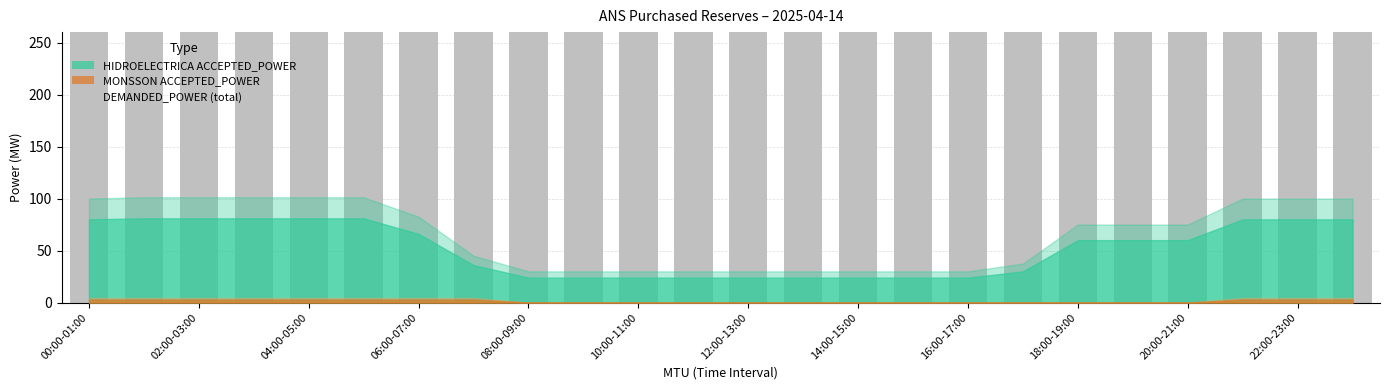

What is the sum of all MONSSON DEMANDED_POWER values?

4800